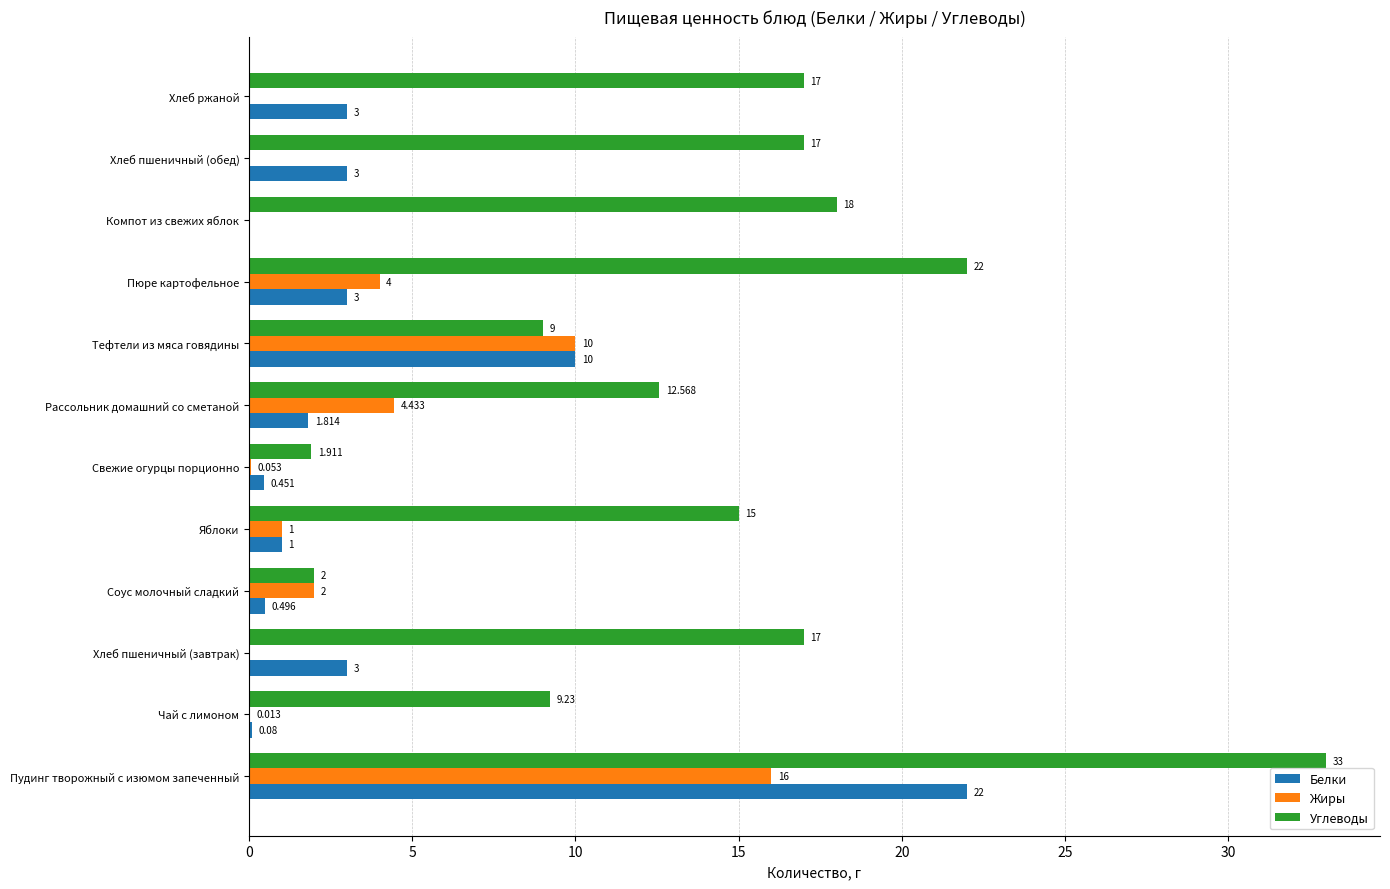

Between Пюре картофельное and Хлеб пшеничный (обед), which series saw the biggest shift?

Углеводы